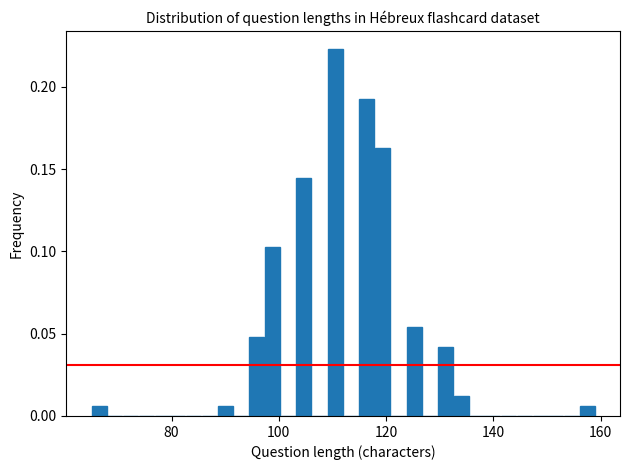

Read against the x-axis, roughly where is the centre of the tallest bar?

110